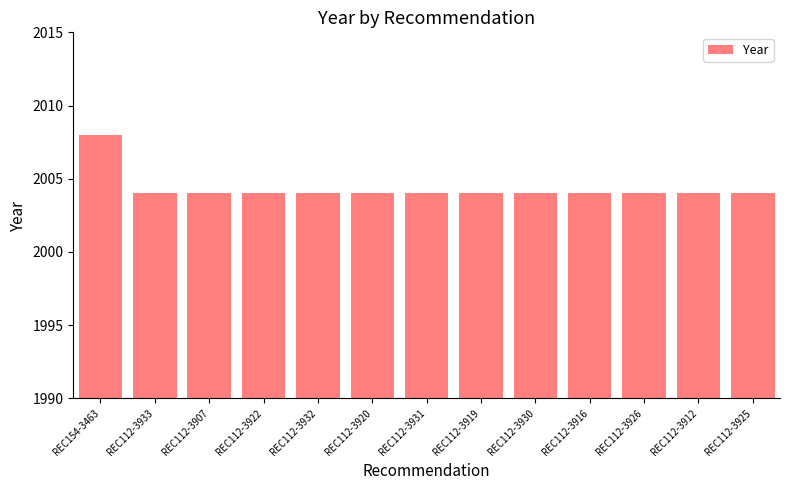

The value at REC112-3931 is 761. True or false?

False